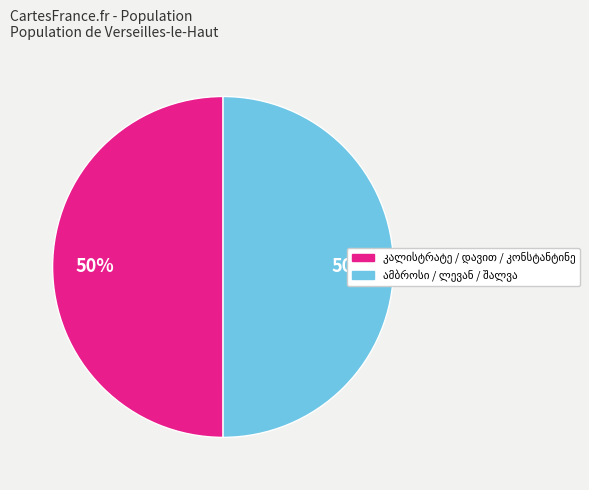

To the nearest percent, what is the average slice percentage?

50%